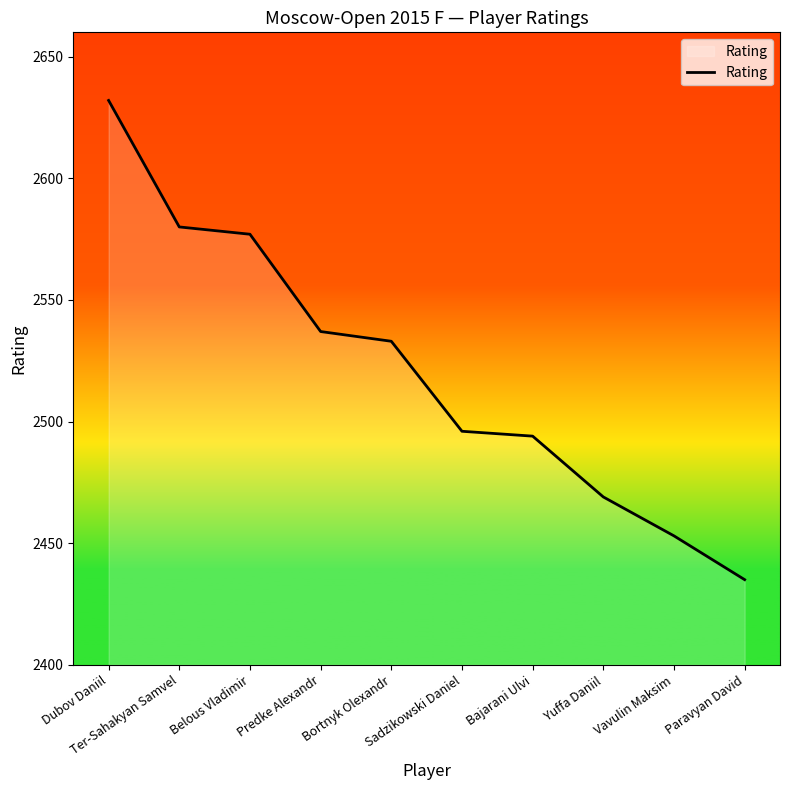

What is the change in value from Belous Vladimir to Yuffa Daniil?

-108